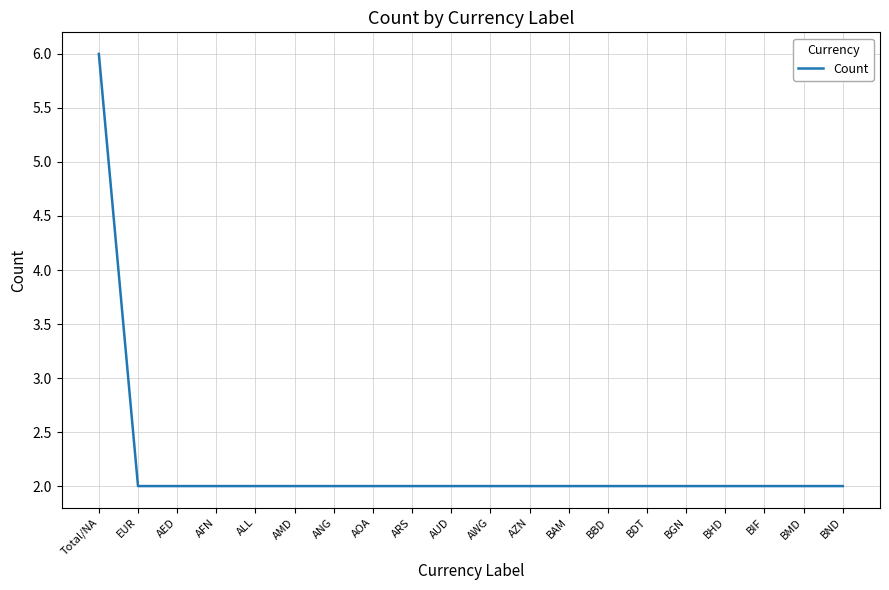

How many series are shown in this chart?

1